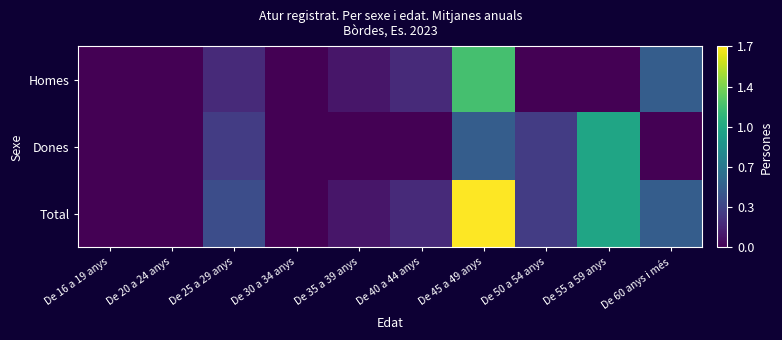

Reading right to left, transcribe all the data shown in this chart.

Homes: De 60 anys i més=0.5	De 55 a 59 anys=0.0	De 50 a 54 anys=0.0	De 45 a 49 anys=1.2	De 40 a 44 anys=0.2	De 35 a 39 anys=0.1	De 30 a 34 anys=0.0	De 25 a 29 anys=0.2	De 20 a 24 anys=0.0	De 16 a 19 anys=0.0
Dones: De 60 anys i més=0.0	De 55 a 59 anys=1.0	De 50 a 54 anys=0.3	De 45 a 49 anys=0.5	De 40 a 44 anys=0.0	De 35 a 39 anys=0.0	De 30 a 34 anys=0.0	De 25 a 29 anys=0.3	De 20 a 24 anys=0.0	De 16 a 19 anys=0.0
Total: De 60 anys i més=0.5	De 55 a 59 anys=1.0	De 50 a 54 anys=0.3	De 45 a 49 anys=1.7	De 40 a 44 anys=0.2	De 35 a 39 anys=0.1	De 30 a 34 anys=0.0	De 25 a 29 anys=0.4	De 20 a 24 anys=0.0	De 16 a 19 anys=0.0